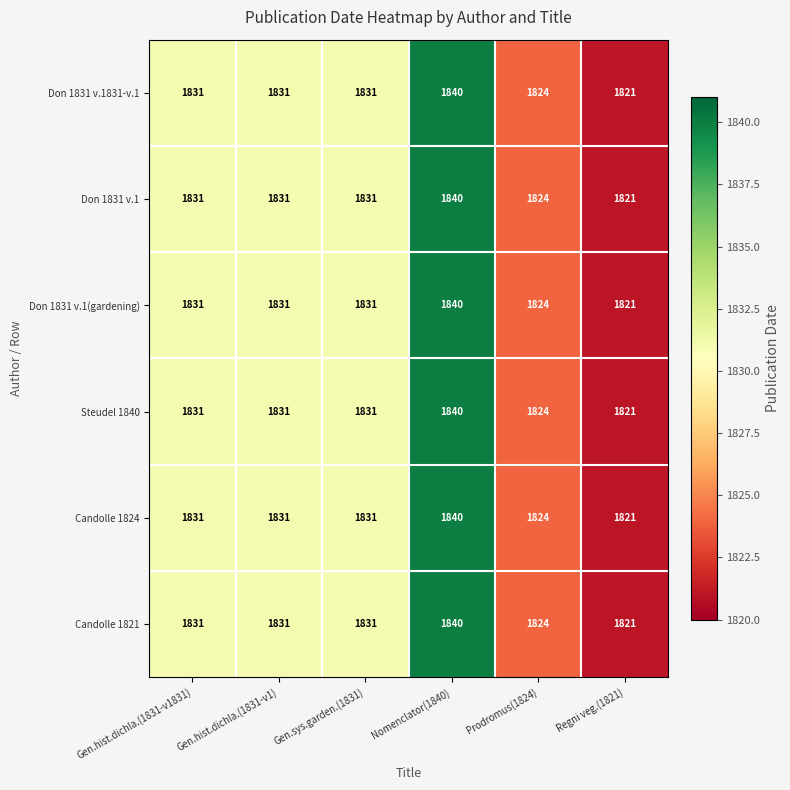

Count the Candolle 1824 values in the range 1824 to 1831.

4